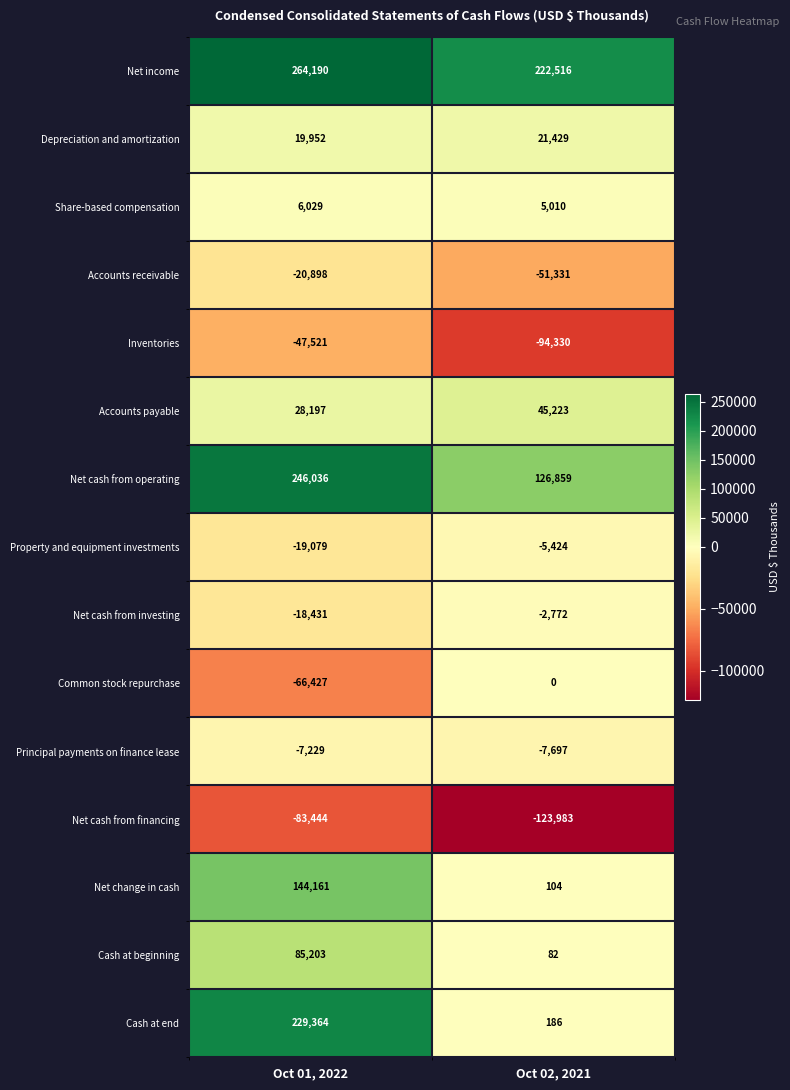

Reading right to left, transcribe all the data shown in this chart.

Net income: 222516	264190
Depreciation and amortization: 21429	19952
Share-based compensation: 5010	6029
Accounts receivable: -51331	-20898
Inventories: -94330	-47521
Accounts payable: 45223	28197
Net cash from operating: 126859	246036
Property and equipment investments: -5424	-19079
Net cash from investing: -2772	-18431
Common stock repurchase: 0	-66427
Principal payments on finance lease: -7697	-7229
Net cash from financing: -123983	-83444
Net change in cash: 104	144161
Cash at beginning: 82	85203
Cash at end: 186	229364